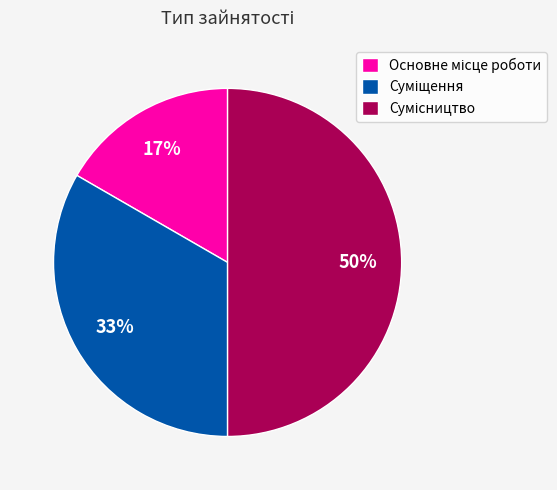

To the nearest percent, what is the difference between the largest and smallest slice percentages?

33%